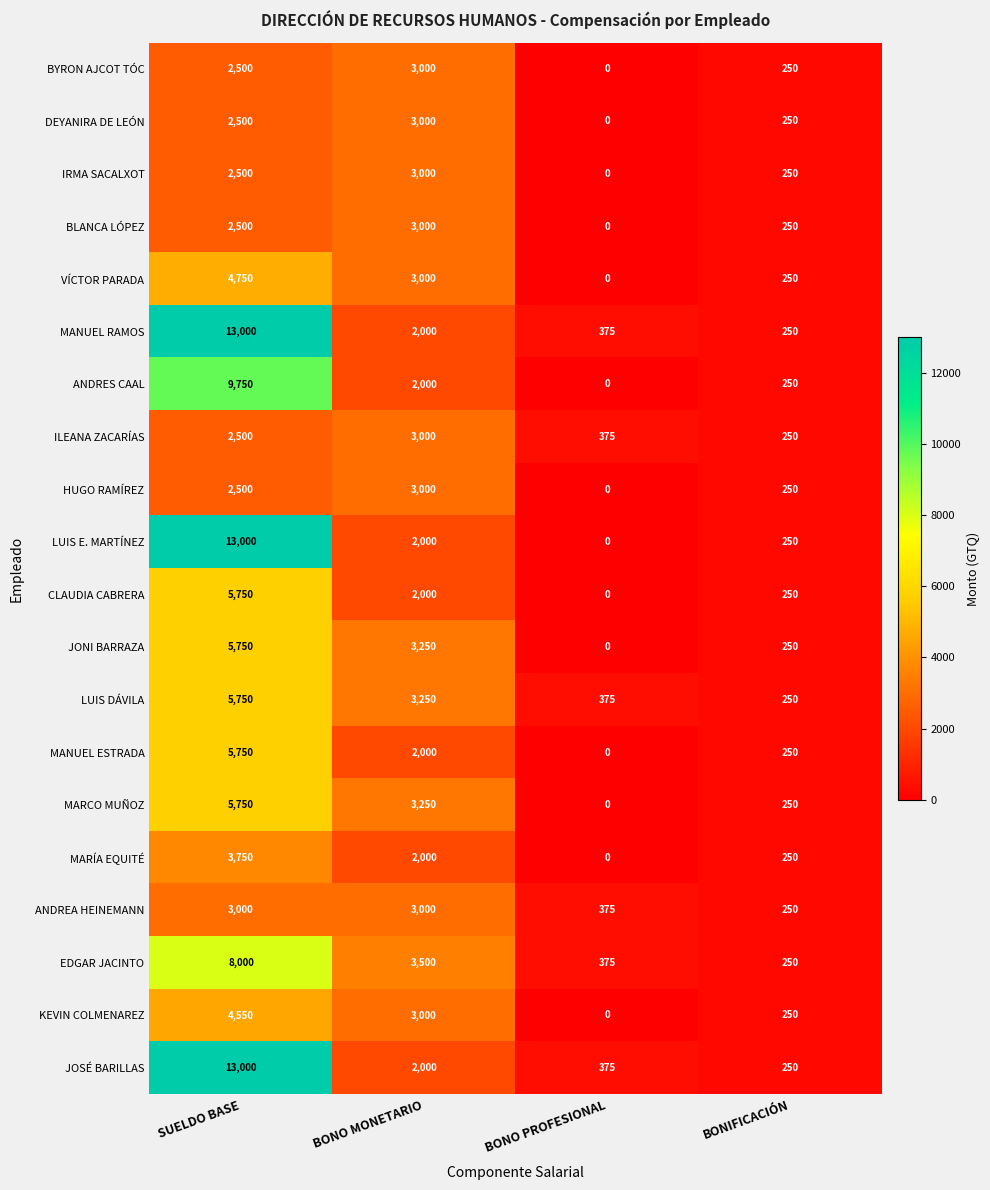

Rank the categories by LUIS E. MARTÍNEZ value from lowest to highest.

BONO PROFESIONAL, BONIFICACIÓN, BONO MONETARIO, SUELDO BASE